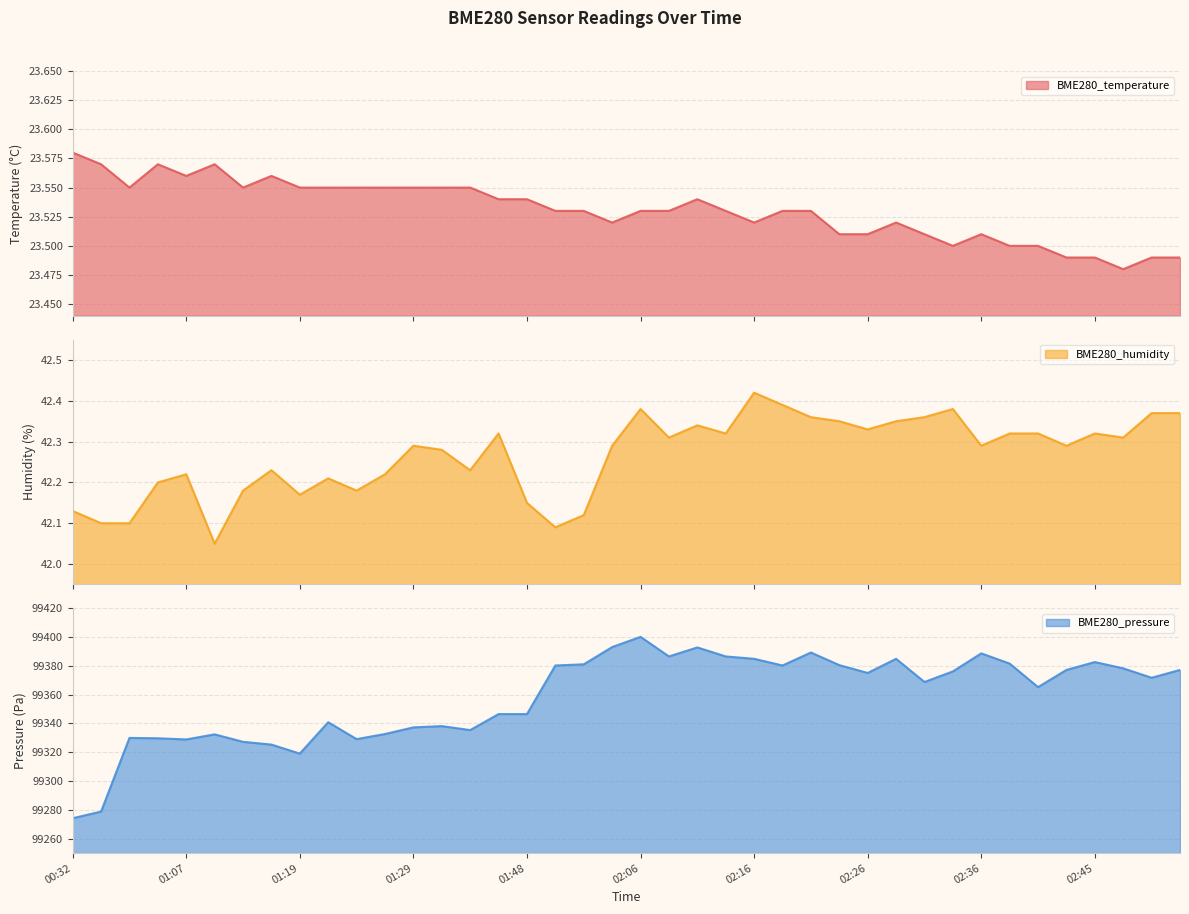

True or false: BME280_temperature and BME280_pressure cross at least once.

False